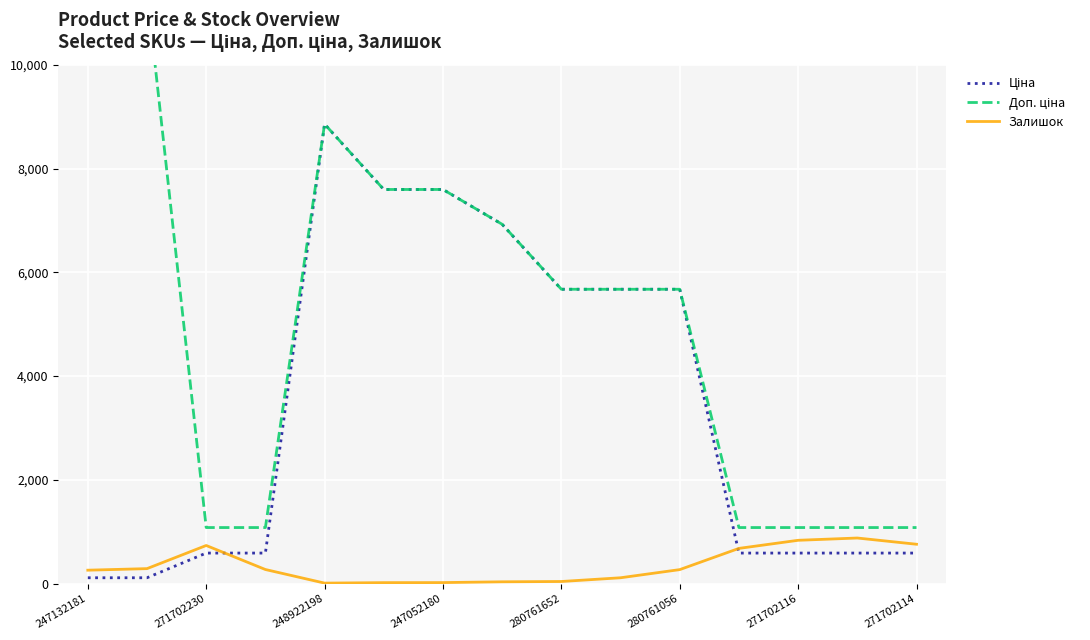

Count the number of categories in the chart.

15